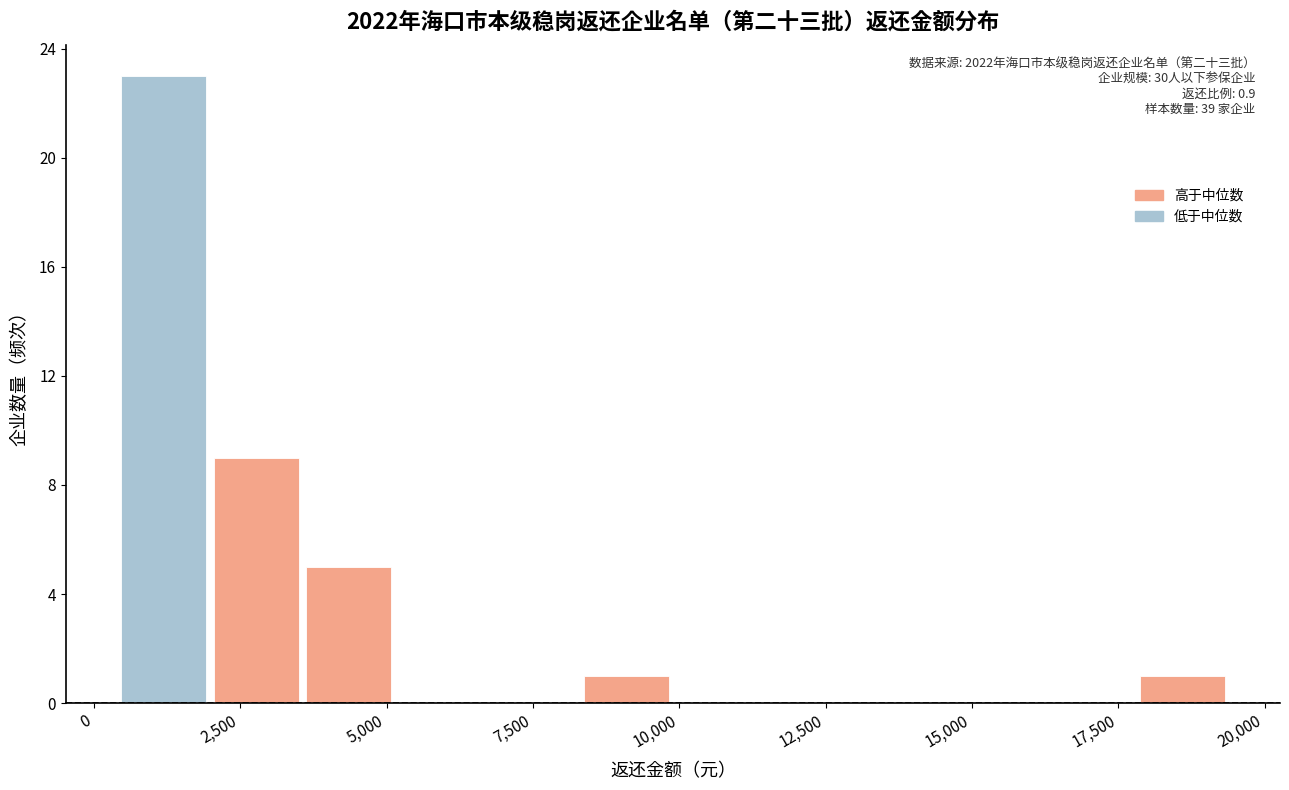

Around what value on the x-axis is the tallest bar? Give the approximate position of its centre, as read against the axis.

1000